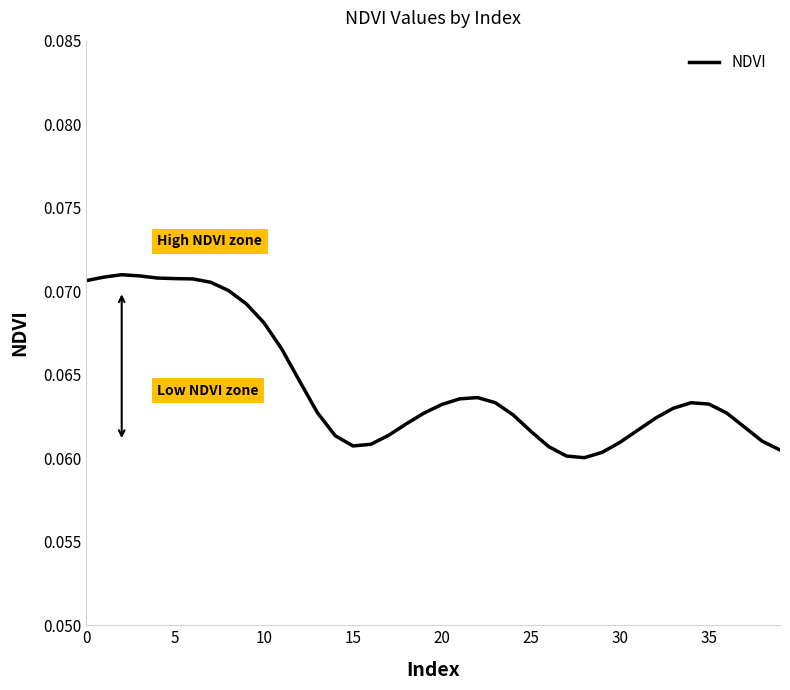

The value at 20 is 0.0. True or false?

False